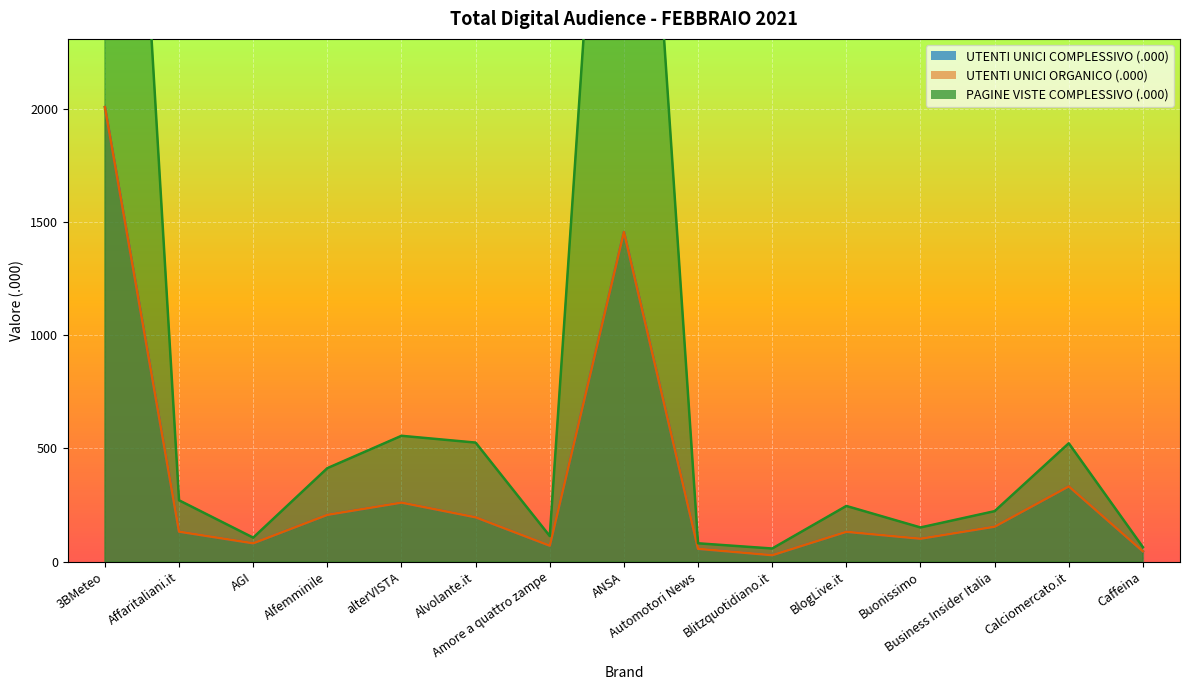

At which category is the sum across all series the highest?

3BMeteo